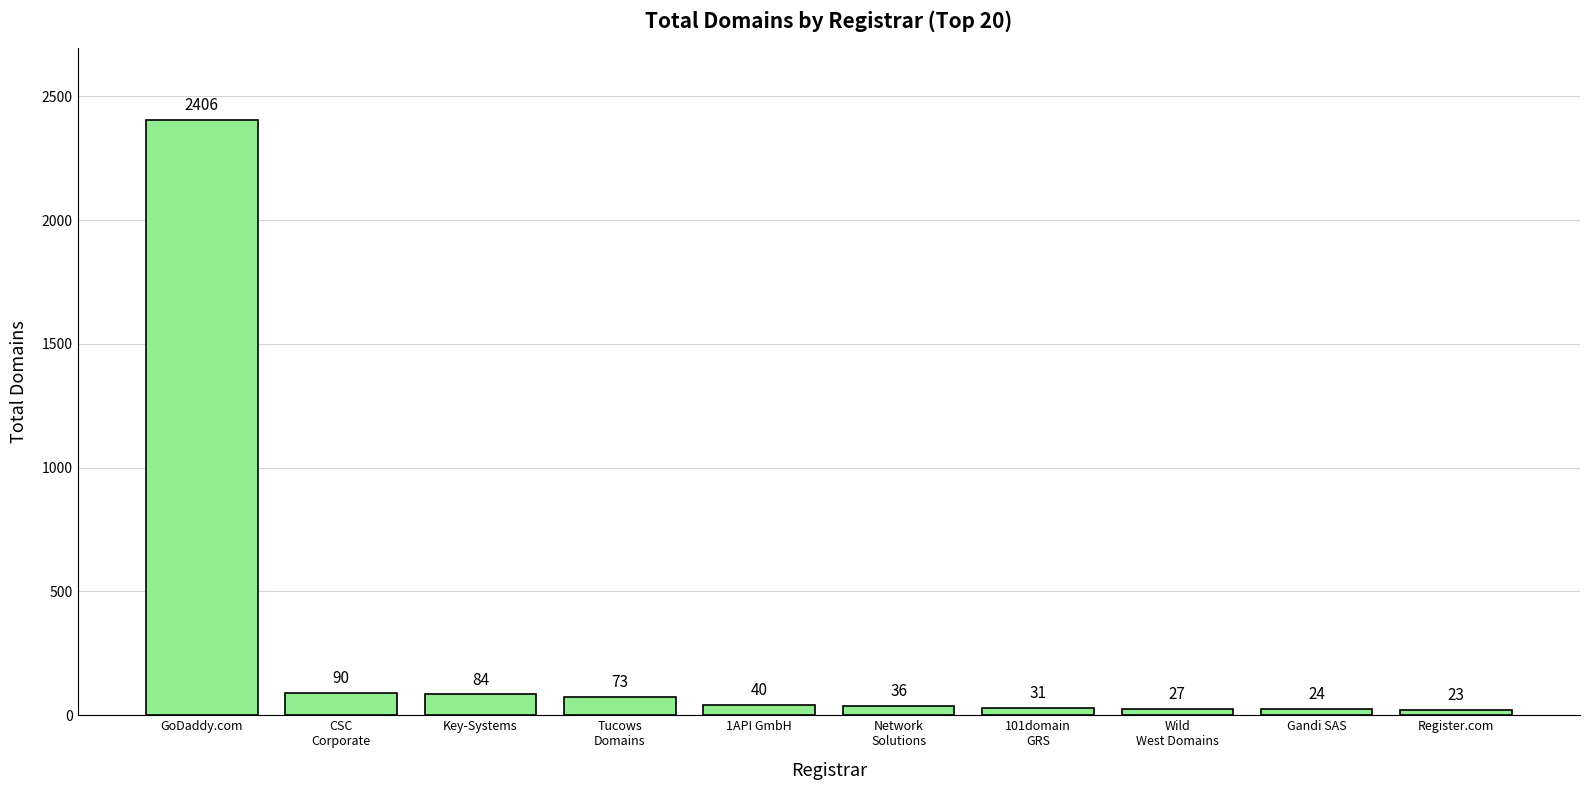

What is the maximum value shown in the chart?

2406